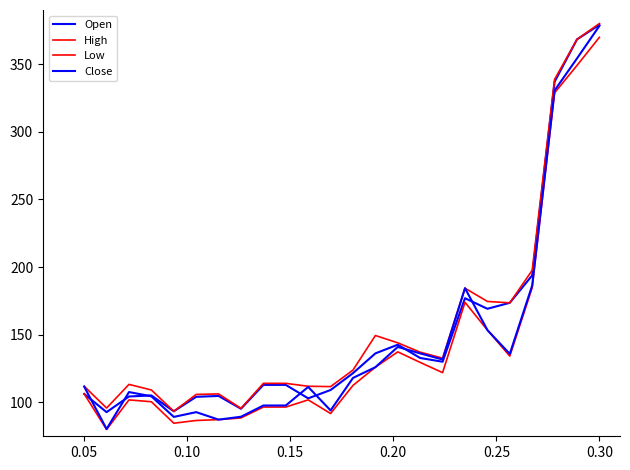

How many lines are shown in the chart?

4